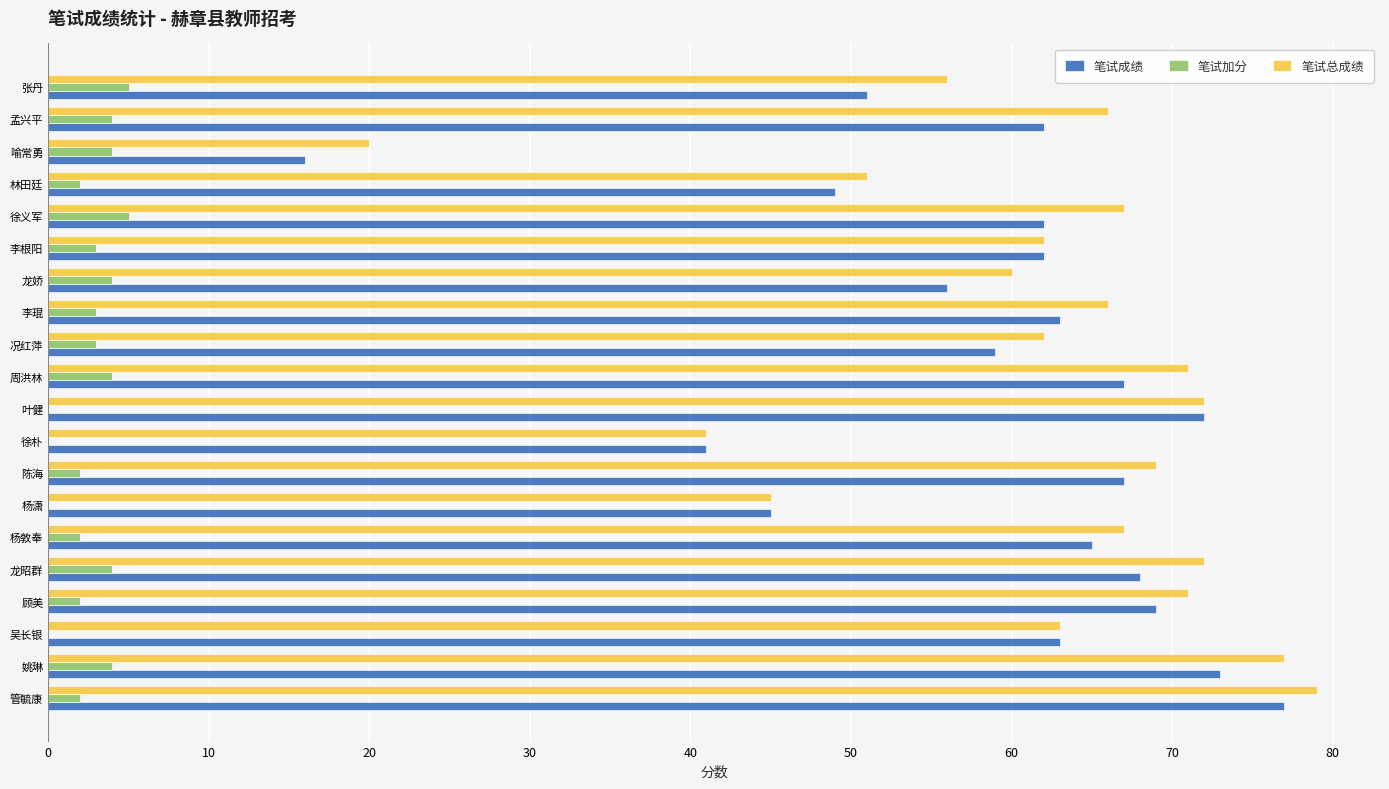

How many data points does each series have?

20